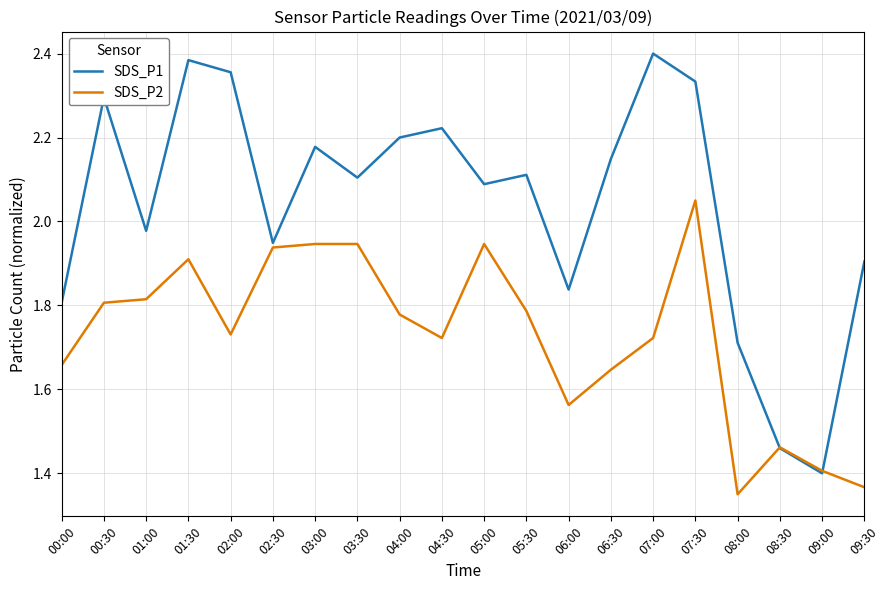

Rank the series at 05:00 from lowest to highest value.

SDS_P2, SDS_P1